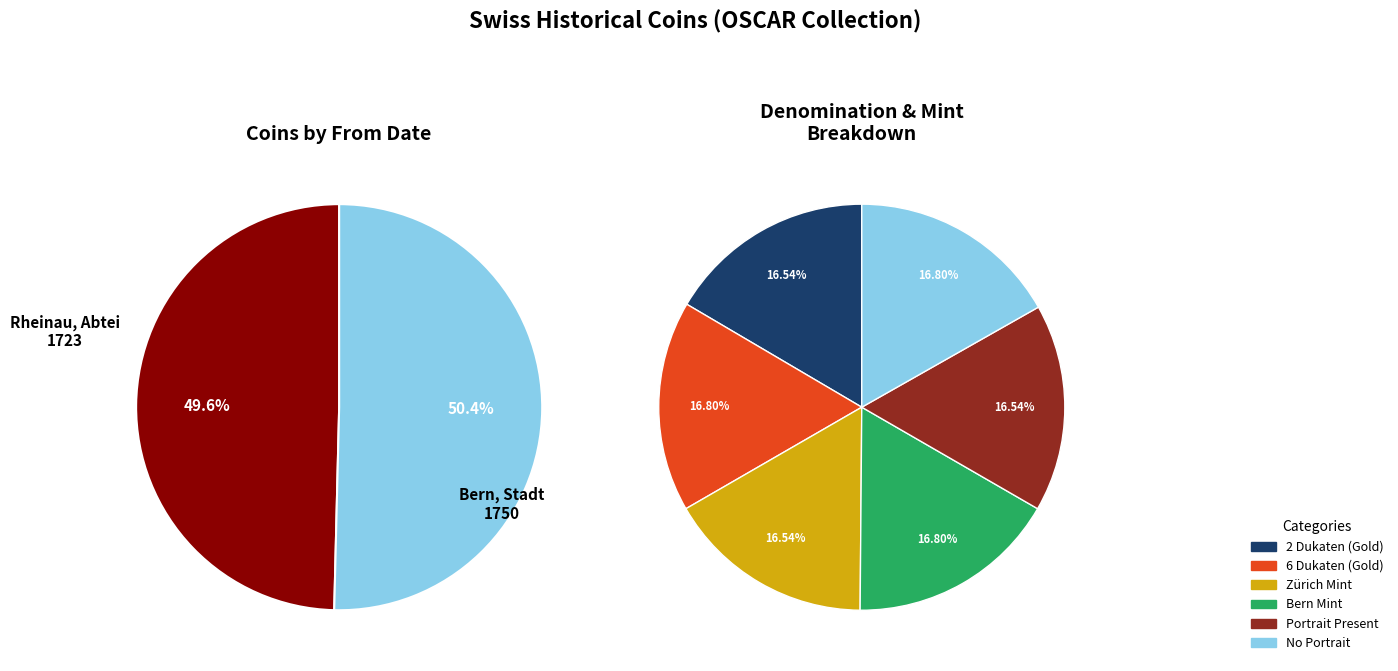

Is Bern, Stadt the majority of the pie?

Yes